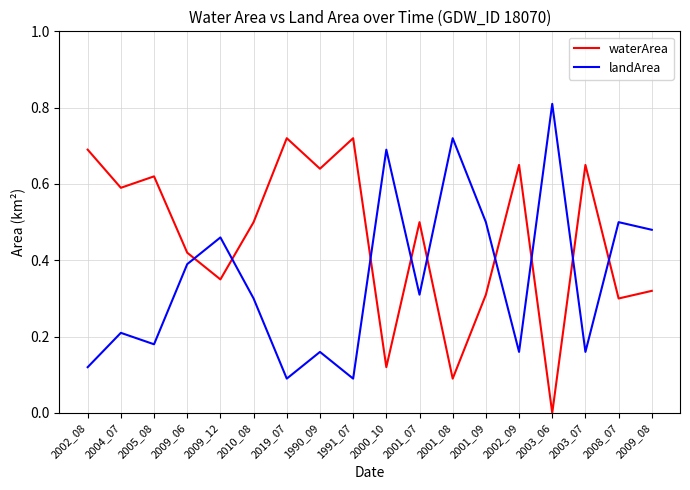

List the series in order of their overall mean, lowest first.

landArea, waterArea